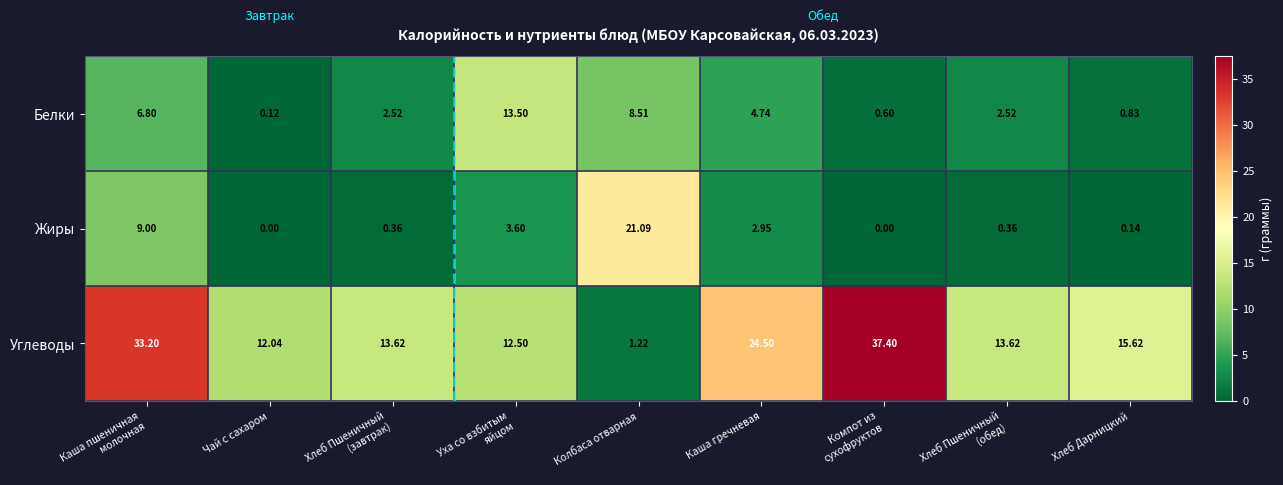

Which series has the largest range (max minus min)?

Углеводы